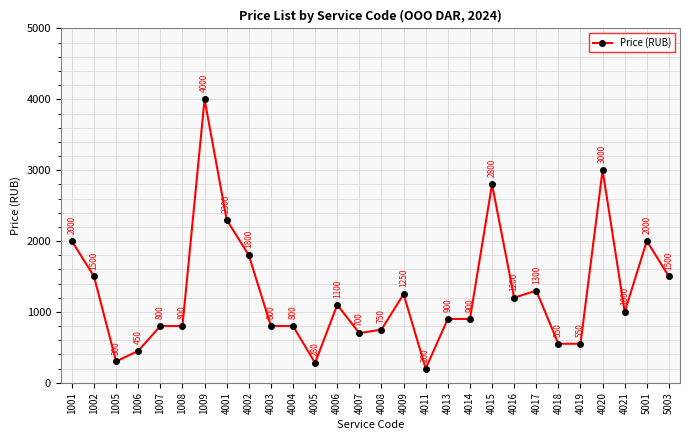

What is the value of the 11th point from the left?

800